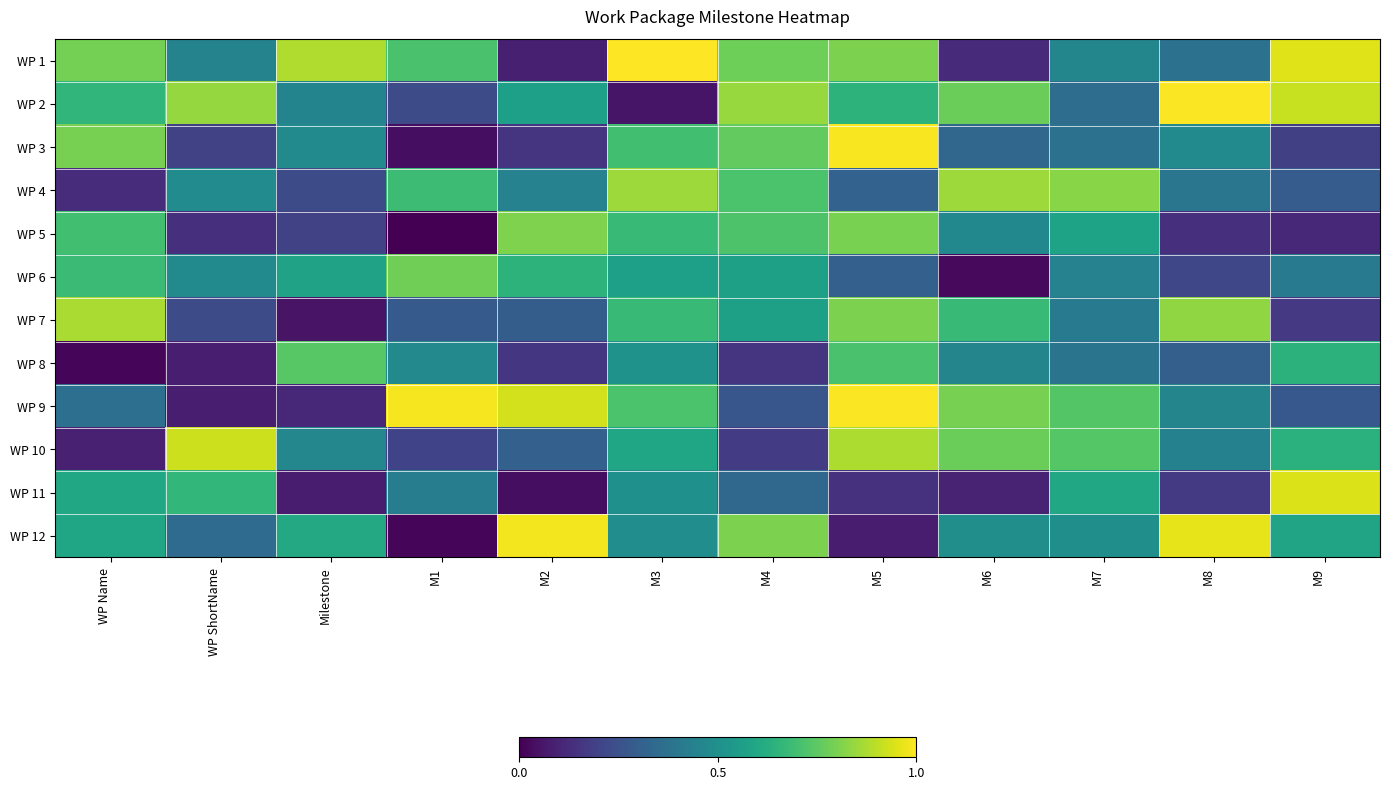

Reading left to right, list all the values displayed in this chart.

WP 1: WP Name=0.8	WP ShortName=0.4	Milestone=0.9	M1=0.7	M2=0.1	M3=1.0	M4=0.8	M5=0.8	M6=0.1	M7=0.5	M8=0.4	M9=0.9
WP 2: WP Name=0.7	WP ShortName=0.8	Milestone=0.5	M1=0.2	M2=0.6	M3=0.1	M4=0.8	M5=0.6	M6=0.8	M7=0.4	M8=1.0	M9=0.9
WP 3: WP Name=0.8	WP ShortName=0.2	Milestone=0.5	M1=0.0	M2=0.2	M3=0.7	M4=0.8	M5=1.0	M6=0.3	M7=0.4	M8=0.5	M9=0.2
WP 4: WP Name=0.1	WP ShortName=0.5	Milestone=0.2	M1=0.7	M2=0.4	M3=0.9	M4=0.7	M5=0.3	M6=0.9	M7=0.8	M8=0.4	M9=0.3
WP 5: WP Name=0.7	WP ShortName=0.1	Milestone=0.2	M1=0.0	M2=0.8	M3=0.7	M4=0.7	M5=0.8	M6=0.5	M7=0.6	M8=0.1	M9=0.1
WP 6: WP Name=0.7	WP ShortName=0.5	Milestone=0.6	M1=0.8	M2=0.6	M3=0.6	M4=0.6	M5=0.3	M6=0.0	M7=0.4	M8=0.2	M9=0.4
WP 7: WP Name=0.9	WP ShortName=0.2	Milestone=0.1	M1=0.3	M2=0.3	M3=0.7	M4=0.6	M5=0.8	M6=0.7	M7=0.4	M8=0.8	M9=0.2
WP 8: WP Name=0.0	WP ShortName=0.1	Milestone=0.7	M1=0.5	M2=0.2	M3=0.5	M4=0.1	M5=0.7	M6=0.5	M7=0.4	M8=0.3	M9=0.6
WP 9: WP Name=0.4	WP ShortName=0.1	Milestone=0.1	M1=1.0	M2=0.9	M3=0.7	M4=0.3	M5=1.0	M6=0.8	M7=0.7	M8=0.5	M9=0.3
WP 10: WP Name=0.1	WP ShortName=0.9	Milestone=0.5	M1=0.2	M2=0.3	M3=0.6	M4=0.2	M5=0.9	M6=0.8	M7=0.7	M8=0.4	M9=0.6
WP 11: WP Name=0.6	WP ShortName=0.7	Milestone=0.1	M1=0.4	M2=0.0	M3=0.5	M4=0.3	M5=0.1	M6=0.1	M7=0.6	M8=0.2	M9=0.9
WP 12: WP Name=0.6	WP ShortName=0.4	Milestone=0.6	M1=0.0	M2=1.0	M3=0.5	M4=0.8	M5=0.1	M6=0.5	M7=0.5	M8=1.0	M9=0.6